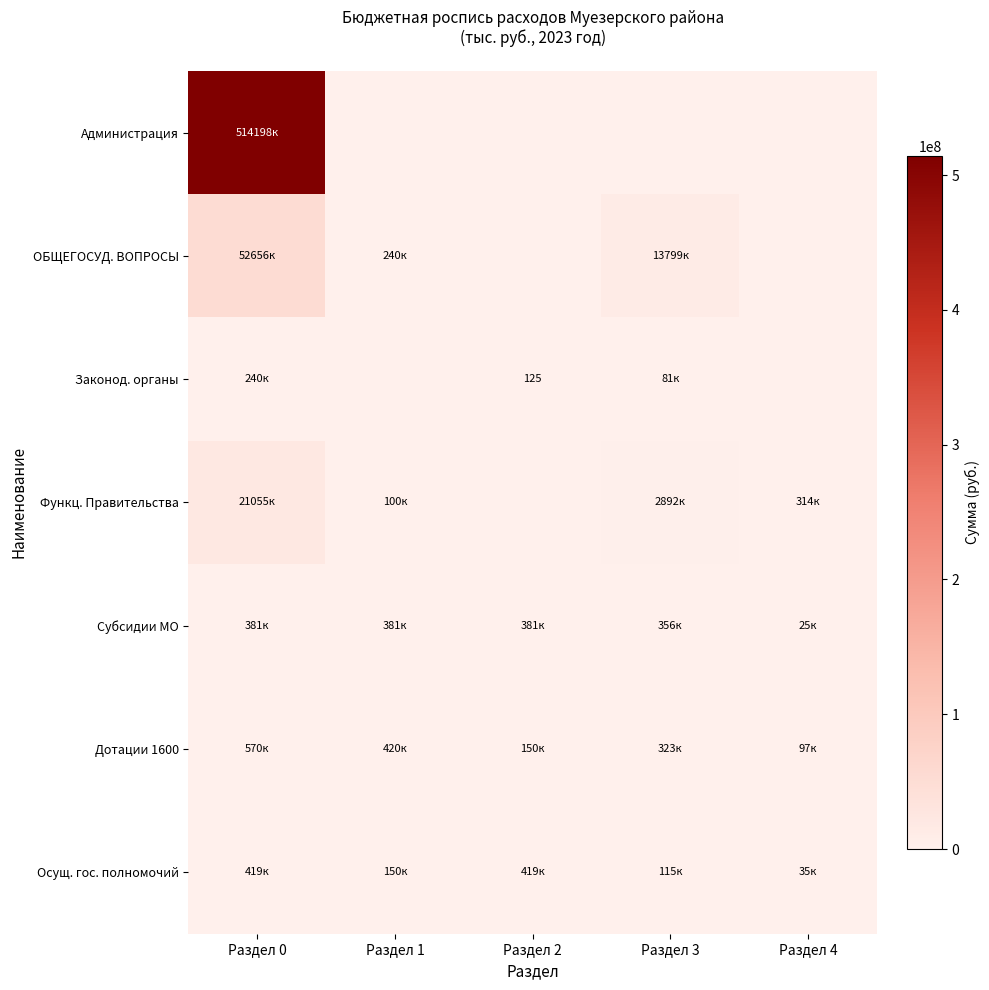

Which series has the largest total across all categories?

Администрация